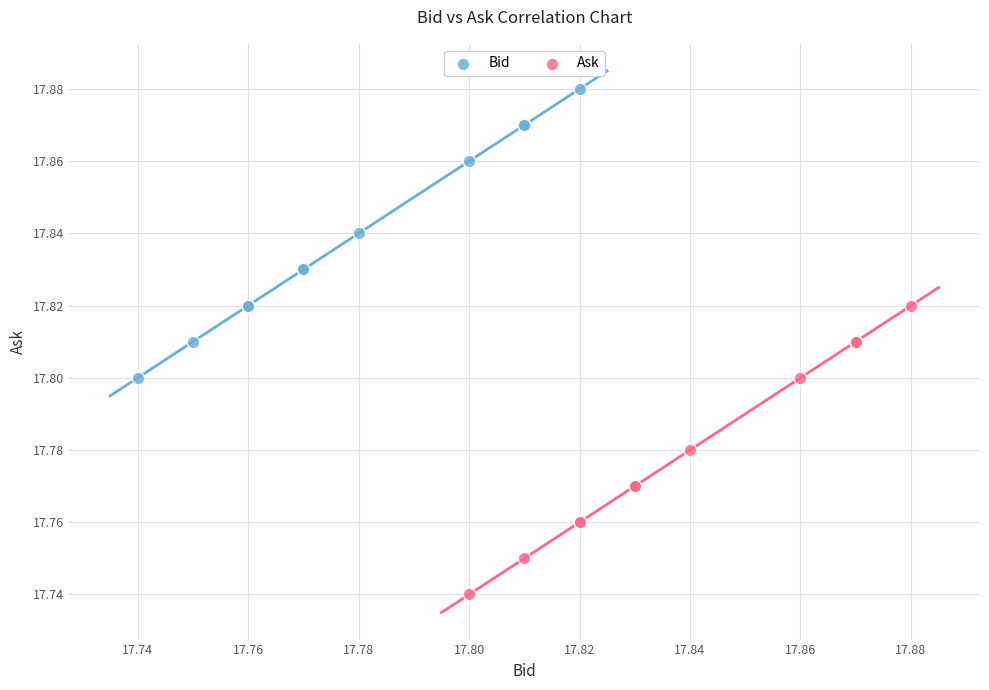

Which series reaches the minimum Y coordinate?

Ask